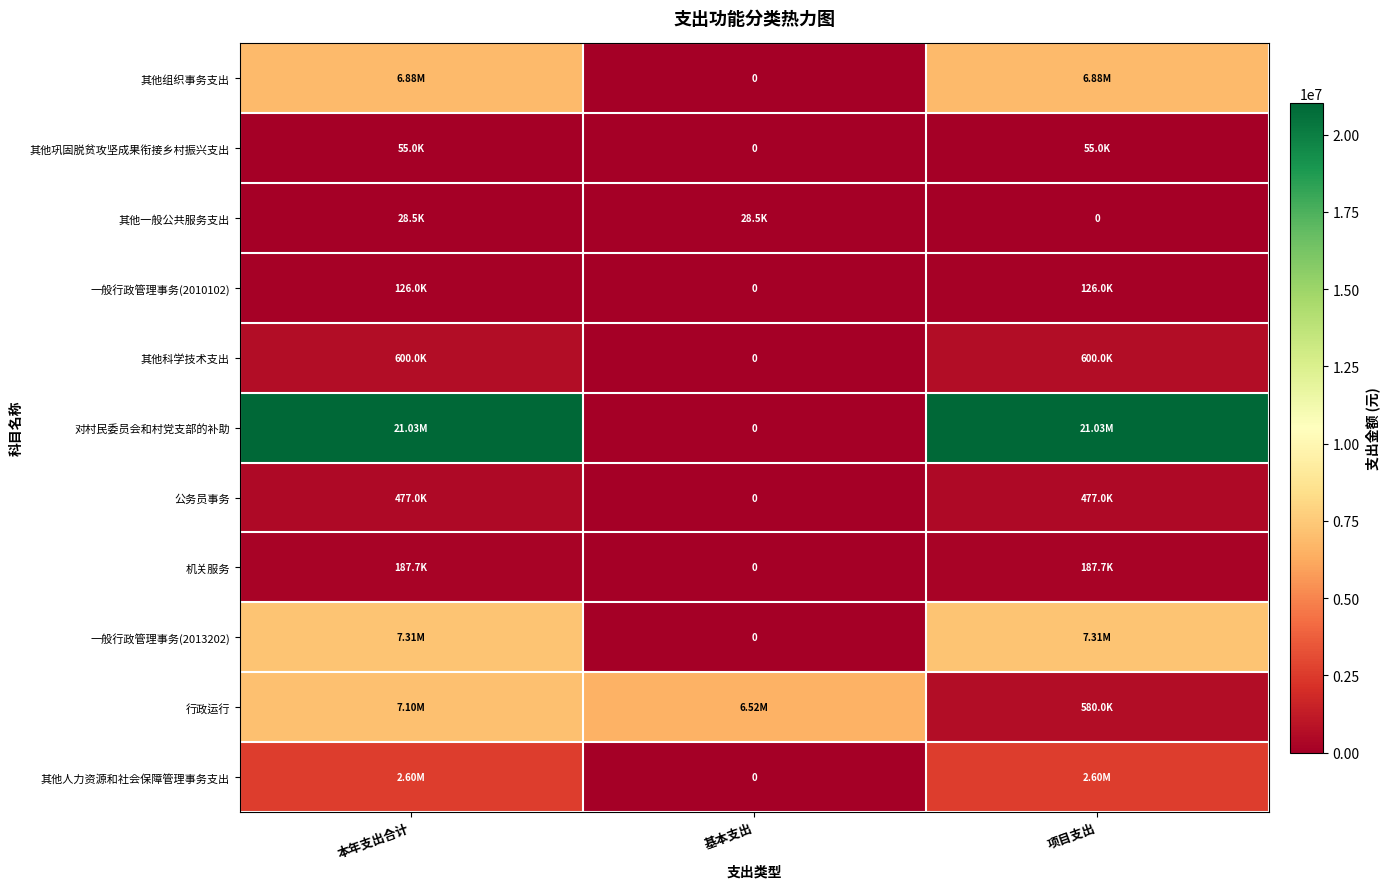

What is the difference between the maximum and second lowest values in the 行政运行 series?

580000.0